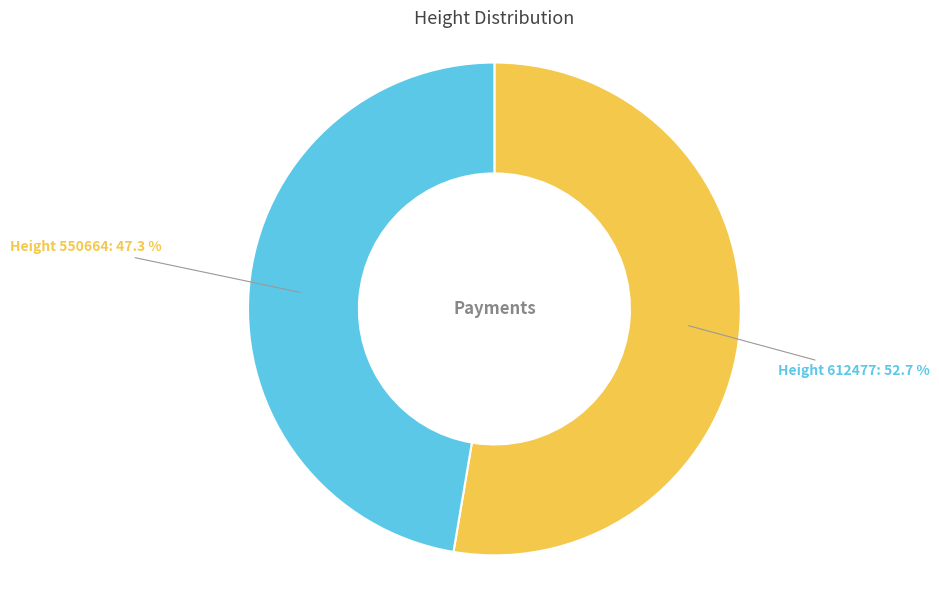

To the nearest percent, what is the average slice percentage?

50%